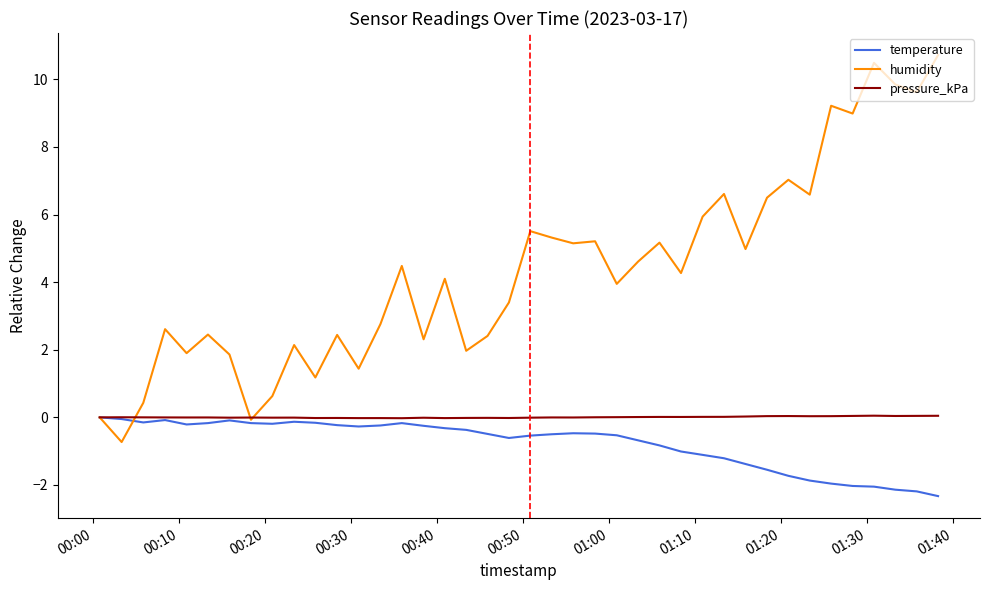

After their last crossing, which series has the higher values: humidity or temperature?

humidity